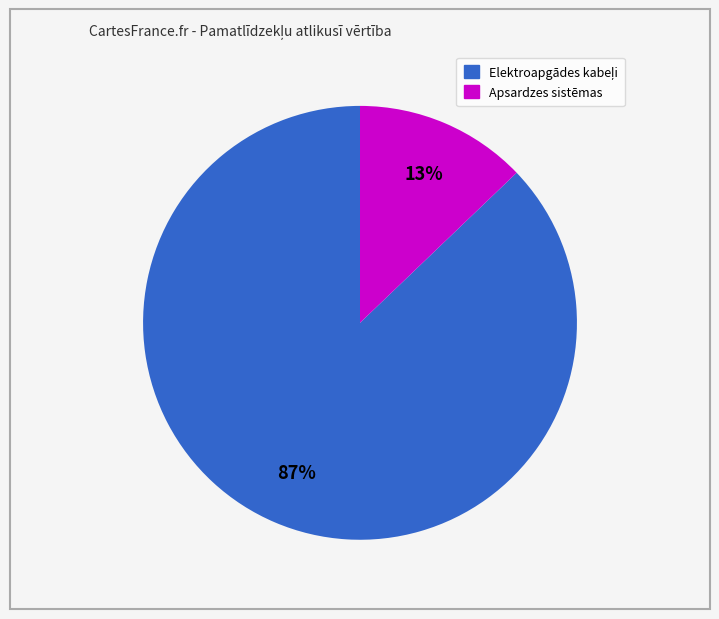

To the nearest percent, what is the average slice percentage?

50%